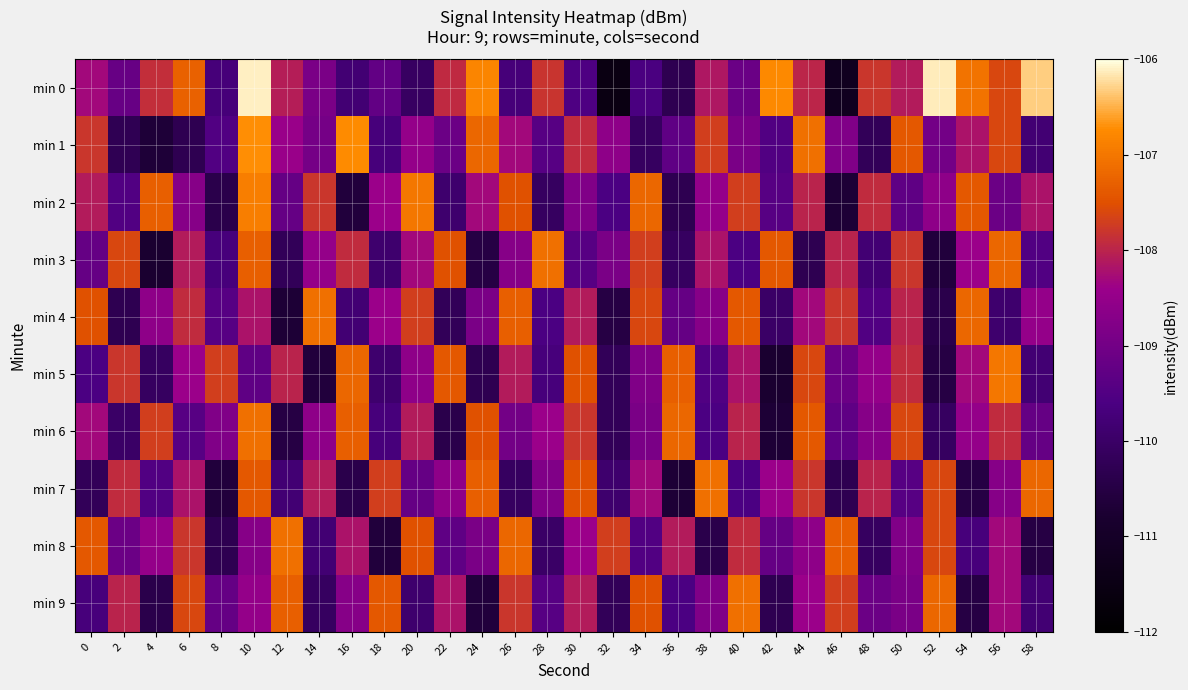

Reading left to right, transcribe all the data shown in this chart.

min 0: 0=-108.3	2=-109.2	4=-107.9	6=-107.3	8=-109.7	10=-106.1	12=-108.1	14=-108.9	16=-109.8	18=-109.2	20=-110.1	22=-107.9	24=-106.8	26=-109.7	28=-107.8	30=-109.5	32=-111.5	34=-109.6	36=-110.3	38=-108.2	40=-109.1	42=-106.8	44=-108.0	46=-111.2	48=-107.8	50=-108.1	52=-106.1	54=-107.0	56=-107.6	58=-106.3
min 1: 0=-107.8	2=-110.3	4=-110.7	6=-110.3	8=-109.5	10=-106.7	12=-108.4	14=-109.0	16=-106.7	18=-109.7	20=-108.5	22=-109.1	24=-107.2	26=-108.3	28=-109.4	30=-107.9	32=-108.6	34=-110.1	36=-109.3	38=-107.7	40=-108.9	42=-109.5	44=-107.1	46=-108.8	48=-110.2	50=-107.4	52=-109.0	54=-108.2	56=-107.6	58=-109.8
min 2: 0=-108.1	2=-109.5	4=-107.3	6=-108.7	8=-110.4	10=-106.9	12=-109.2	14=-107.8	16=-110.6	18=-108.4	20=-107.0	22=-109.9	24=-108.3	26=-107.5	28=-110.1	30=-108.8	32=-109.6	34=-107.2	36=-110.3	38=-108.5	40=-107.7	42=-109.4	44=-108.0	46=-110.7	48=-107.9	50=-109.3	52=-108.6	54=-107.4	56=-109.1	58=-108.2
min 3: 0=-109.2	2=-107.6	4=-110.8	6=-108.1	8=-109.7	10=-107.3	12=-110.2	14=-108.5	16=-107.9	18=-109.9	20=-108.3	22=-107.5	24=-110.5	26=-108.7	28=-107.1	30=-109.4	32=-108.9	34=-107.7	36=-110.1	38=-108.2	40=-109.6	42=-107.4	44=-110.3	46=-108.0	48=-109.8	50=-107.8	52=-110.6	54=-108.4	56=-107.2	58=-109.5
min 4: 0=-107.5	2=-110.3	4=-108.6	6=-107.9	8=-109.4	10=-108.2	12=-110.7	14=-107.1	16=-109.8	18=-108.4	20=-107.7	22=-110.2	24=-108.9	26=-107.3	28=-109.6	30=-108.1	32=-110.5	34=-107.6	36=-109.2	38=-108.7	40=-107.4	42=-110.0	44=-108.3	46=-107.8	48=-109.5	50=-108.0	52=-110.4	54=-107.2	56=-109.9	58=-108.5
min 5: 0=-109.6	2=-107.8	4=-110.1	6=-108.4	8=-107.7	10=-109.3	12=-108.0	14=-110.6	16=-107.2	18=-109.9	20=-108.6	22=-107.4	24=-110.3	26=-108.1	28=-109.7	30=-107.5	32=-110.2	34=-108.8	36=-107.3	38=-109.5	40=-108.2	42=-110.8	44=-107.6	46=-109.1	48=-108.5	50=-107.9	52=-110.5	54=-108.3	56=-107.0	58=-109.8
min 6: 0=-108.3	2=-110.0	4=-107.7	6=-109.4	8=-108.8	10=-107.1	12=-110.5	14=-108.6	16=-107.3	18=-109.7	20=-108.1	22=-110.4	24=-107.5	26=-109.0	28=-108.4	30=-107.8	32=-110.2	34=-108.9	36=-107.2	38=-109.6	40=-108.0	42=-110.7	44=-107.4	46=-109.3	48=-108.7	50=-107.6	52=-110.1	54=-108.5	56=-107.9	58=-109.2
min 7: 0=-110.2	2=-107.9	4=-109.5	6=-108.2	8=-110.6	10=-107.4	12=-109.8	14=-108.1	16=-110.4	18=-107.7	20=-109.2	22=-108.6	24=-107.3	26=-110.1	28=-108.8	30=-107.5	32=-109.9	34=-108.3	36=-110.7	38=-107.1	40=-109.6	42=-108.4	44=-107.8	46=-110.3	48=-108.0	50=-109.4	52=-107.6	54=-110.5	56=-108.7	58=-107.2
min 8: 0=-107.4	2=-109.1	4=-108.5	6=-107.8	8=-110.3	10=-108.7	12=-107.1	14=-109.8	16=-108.2	18=-110.6	20=-107.5	22=-109.3	24=-108.9	26=-107.2	28=-110.0	30=-108.4	32=-107.7	34=-109.5	36=-108.1	38=-110.4	40=-107.9	42=-109.2	44=-108.6	46=-107.3	48=-110.1	50=-108.8	52=-107.6	54=-109.7	56=-108.3	58=-110.5
min 9: 0=-109.7	2=-108.0	4=-110.4	6=-107.6	8=-109.2	10=-108.5	12=-107.3	14=-110.1	16=-108.7	18=-107.4	20=-109.9	22=-108.2	24=-110.6	26=-107.8	28=-109.4	30=-108.1	32=-110.2	34=-107.5	36=-109.6	38=-108.8	40=-107.1	42=-110.3	44=-108.4	46=-107.7	48=-109.1	50=-108.9	52=-107.2	54=-110.5	56=-108.3	58=-109.8